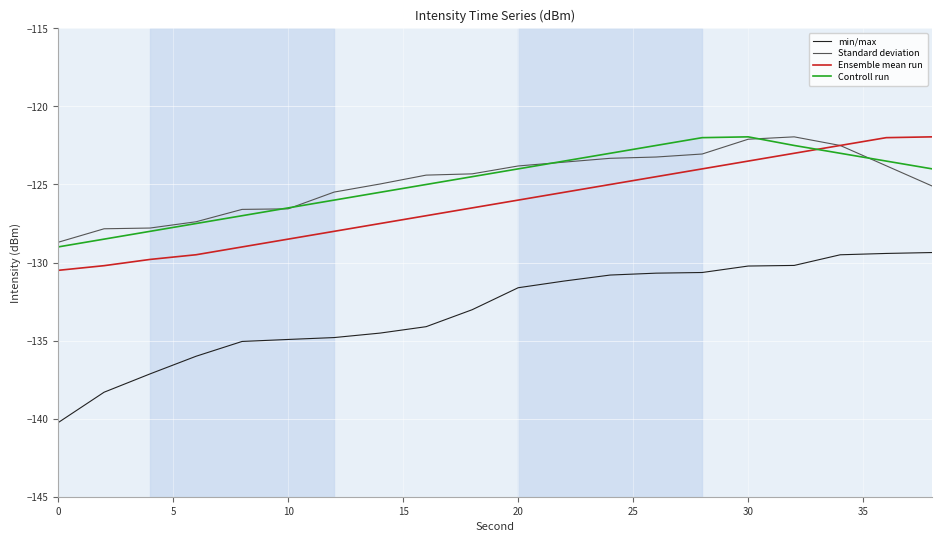

Is this an area chart (filled region under the line)?

No